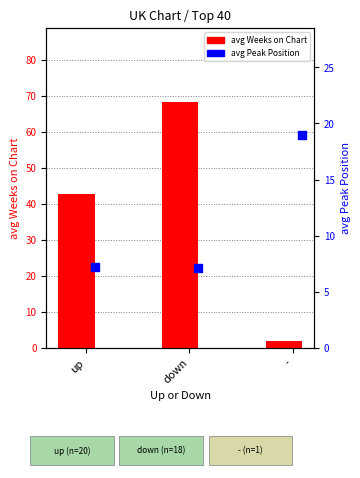

Which series reaches the minimum Y coordinate?

avg Weeks on Chart